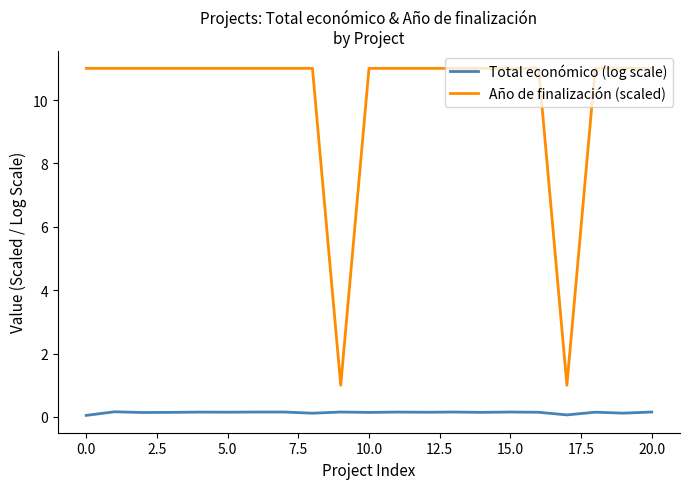

Which series has the largest range (max minus min)?

Año de finalización (scaled)